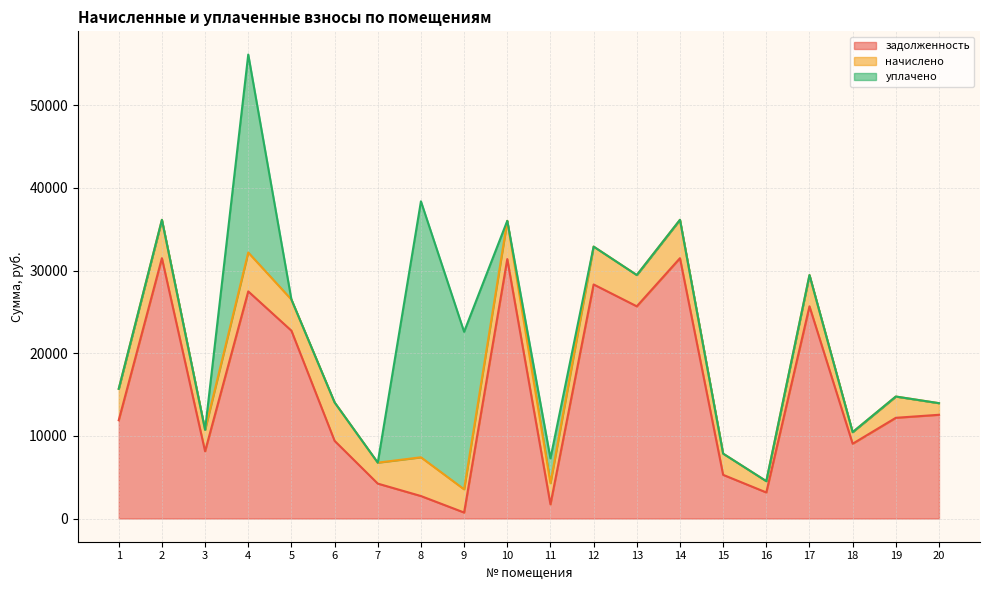

The value of начислено at 4 is 4703.4. True or false?

True